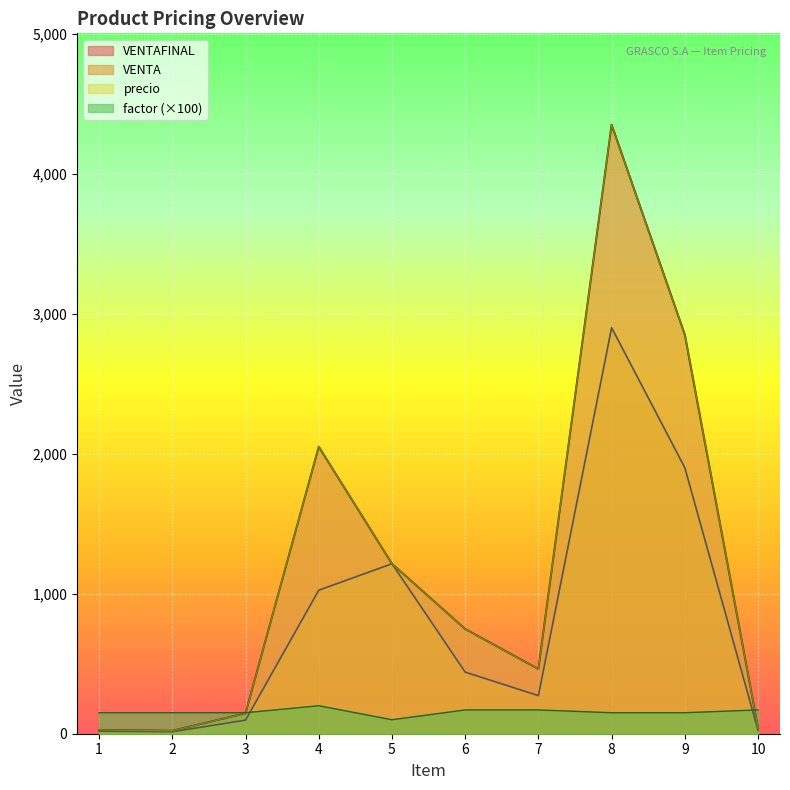

What is the sum of the VENTAFINAL values at 10 and 2?

61.8